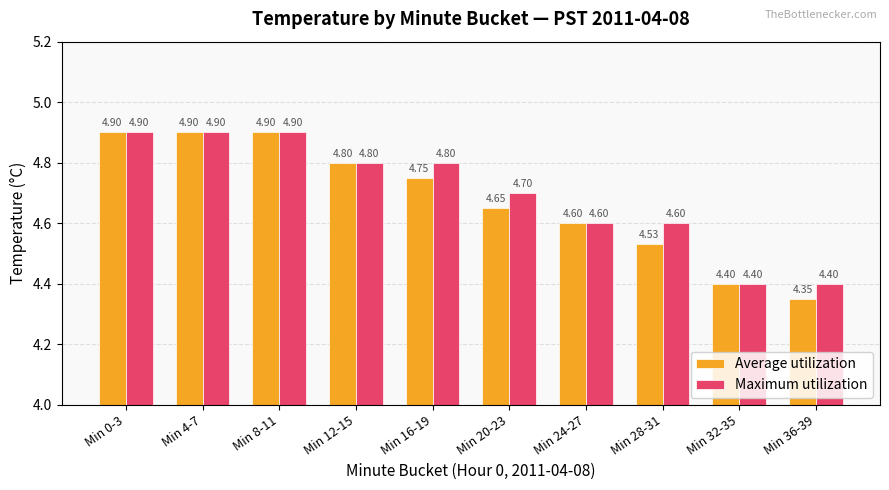

Between Min 16-19 and Min 28-31, which series saw the biggest shift?

Average utilization